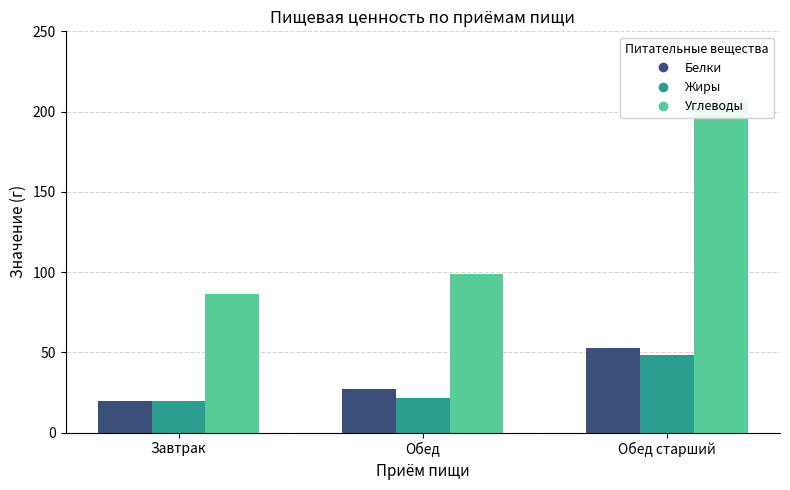

The value of Белки at Обед старший is 52.5. True or false?

True